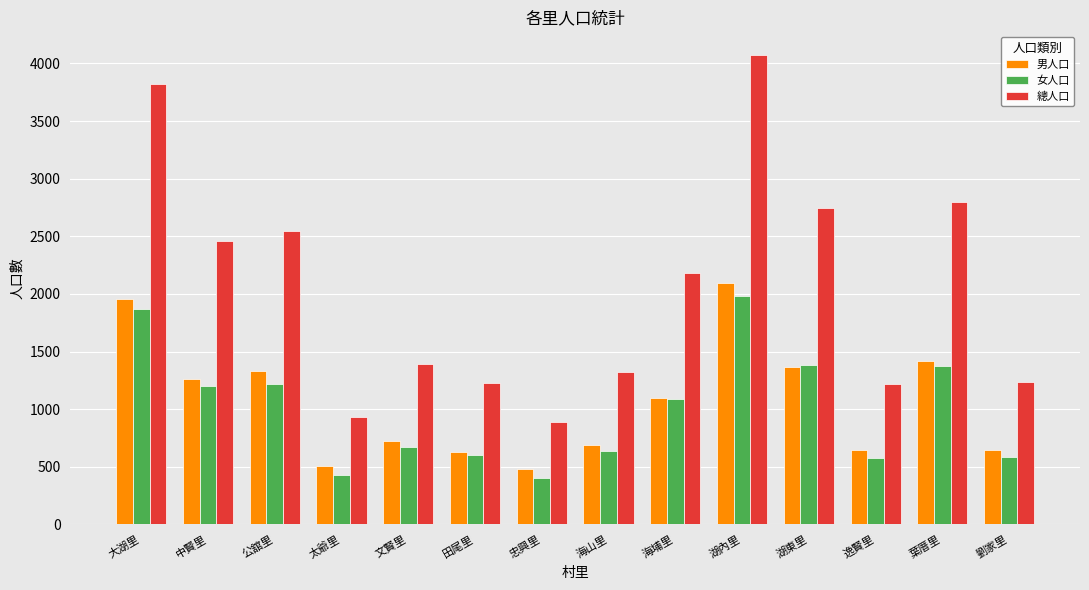

What position from the right is 湖東里?

4